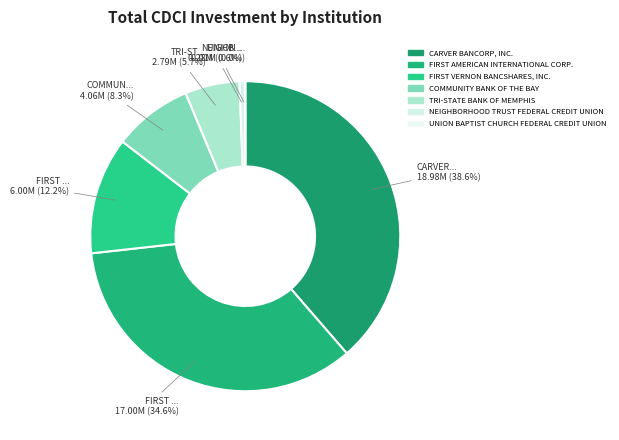

What percentage do UNION BAPTIST CHURCH FEDERAL CREDIT UNION and COMMUNITY BANK OF THE BAY together represent?

8.3%